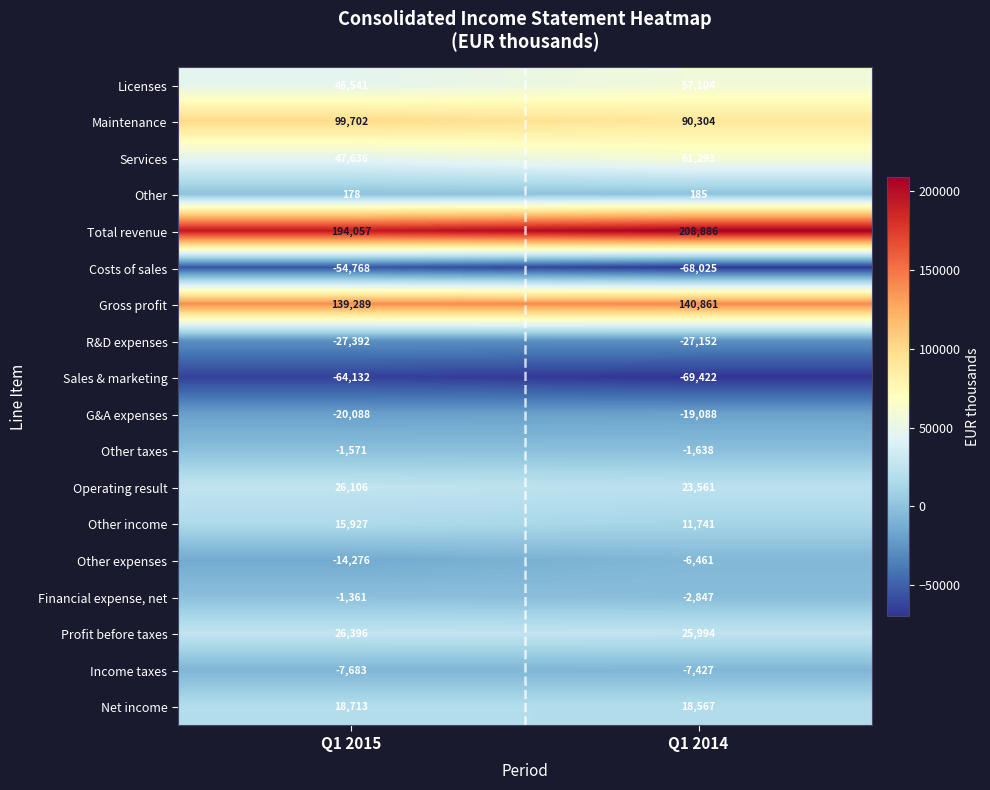

At which label is Licenses closest to 51822?

Q1 2015